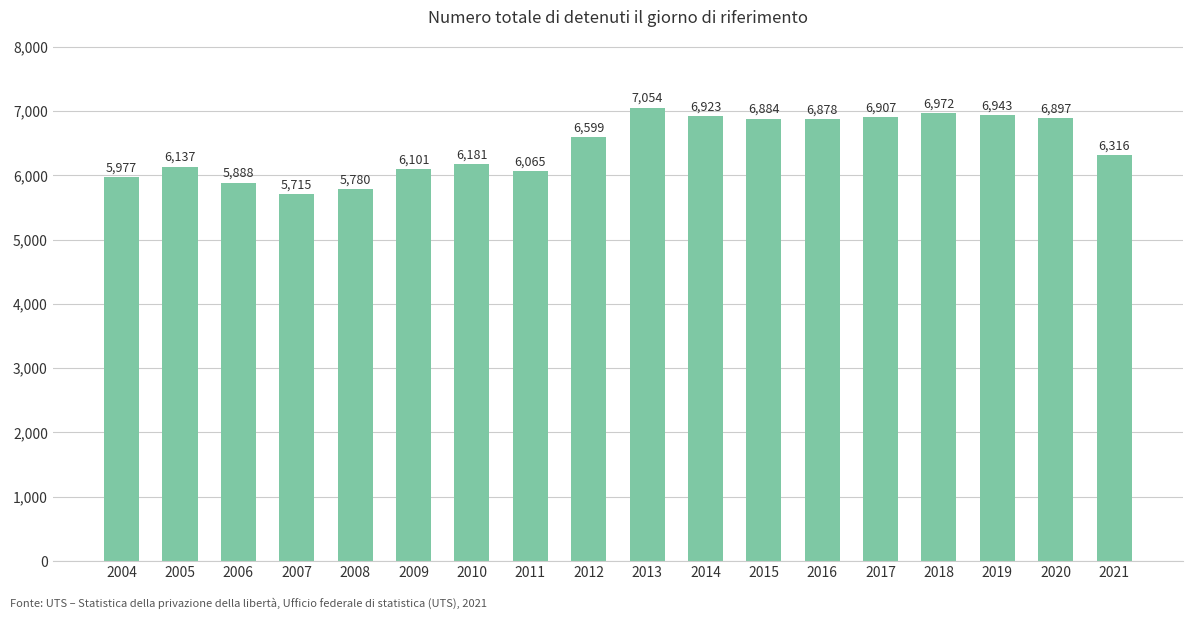

Reading left to right, transcribe all the data shown in this chart.

5977	6137	5888	5715	5780	6101	6181	6065	6599	7054	6923	6884	6878	6907	6972	6943	6897	6316